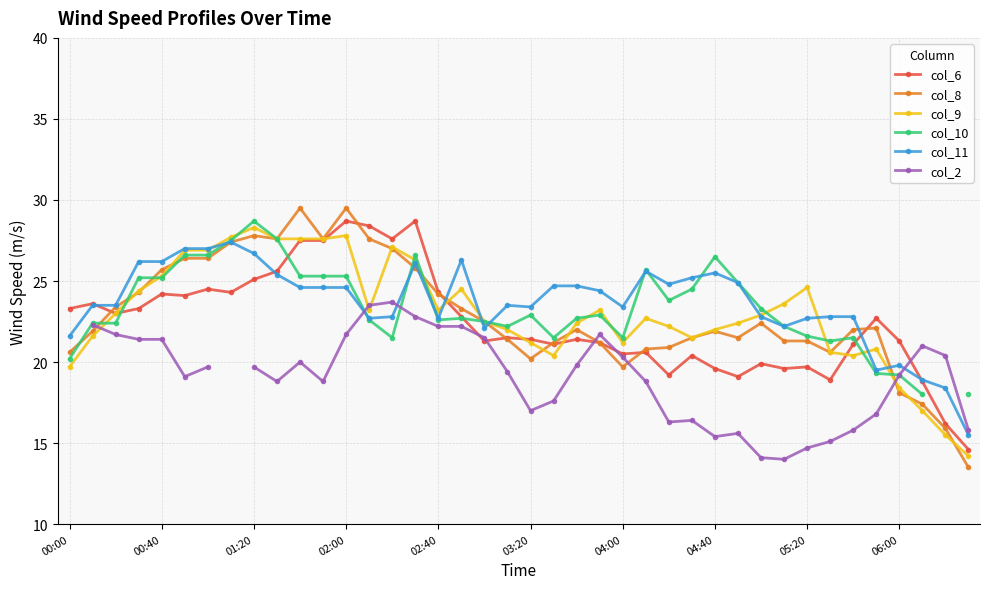

The value of col_6 at 31 is 4.4. True or false?

False